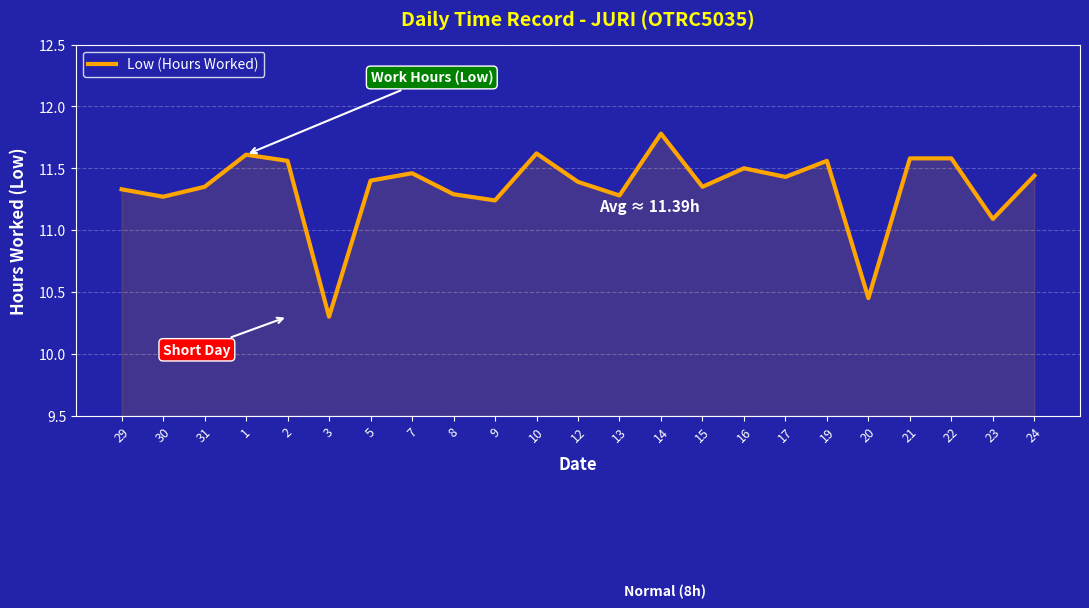

True or false: the data shows 6.2 at 8.

False